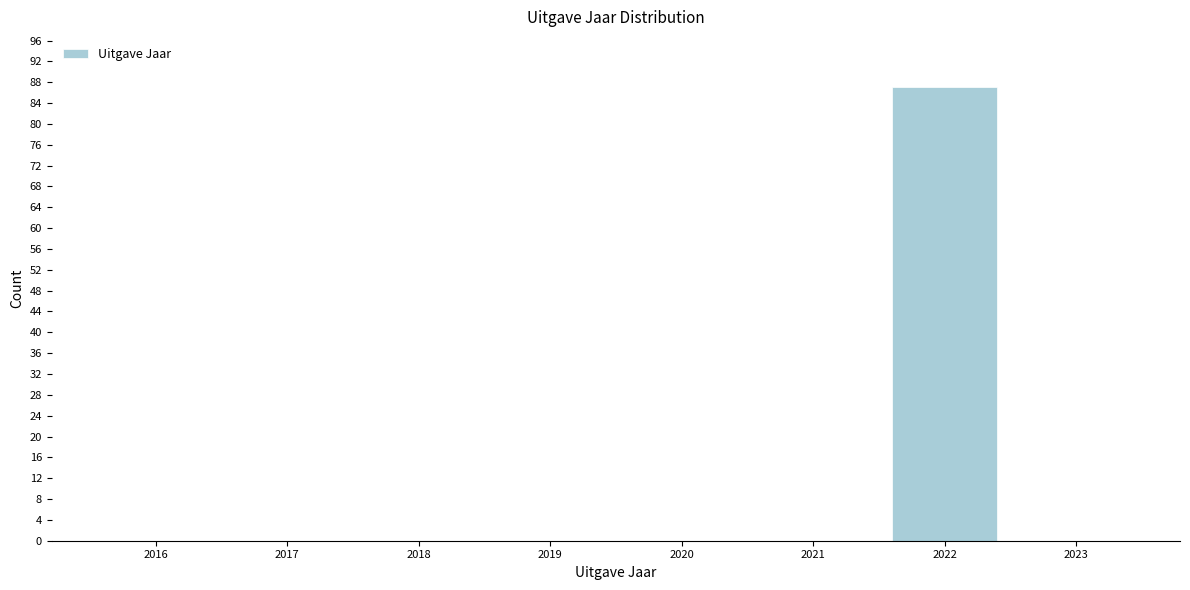

Reading right to left, what are all the values shown in this chart?

2023=0	2022=87	2021=0	2020=0	2019=0	2018=0	2017=0	2016=0